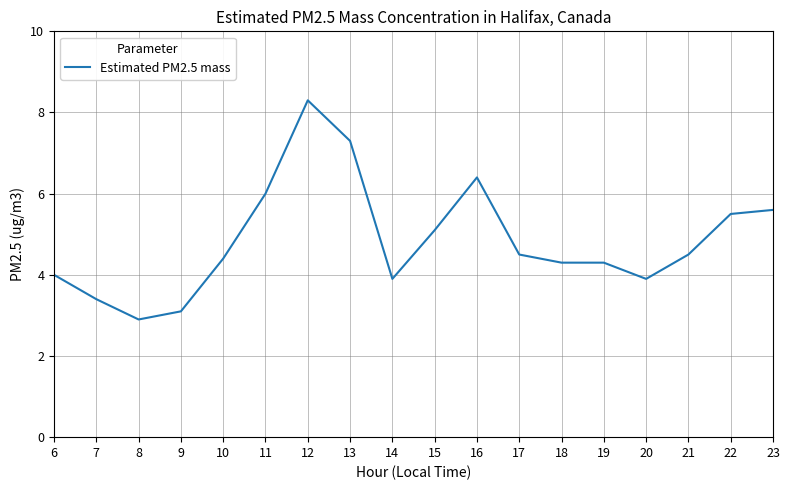

True or false: the data shows 4.0 at 6.

True